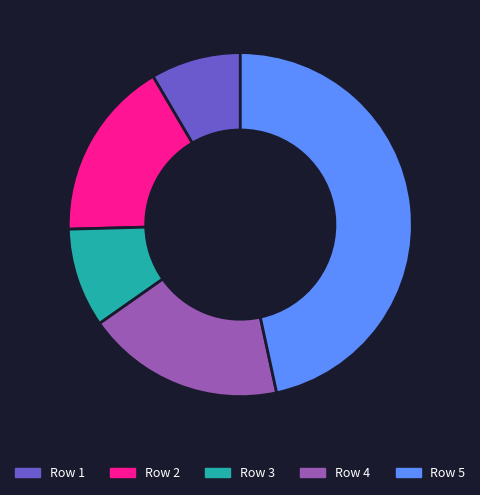

What is the ratio of the value at Row 2 to the value at Row 4?

0.9